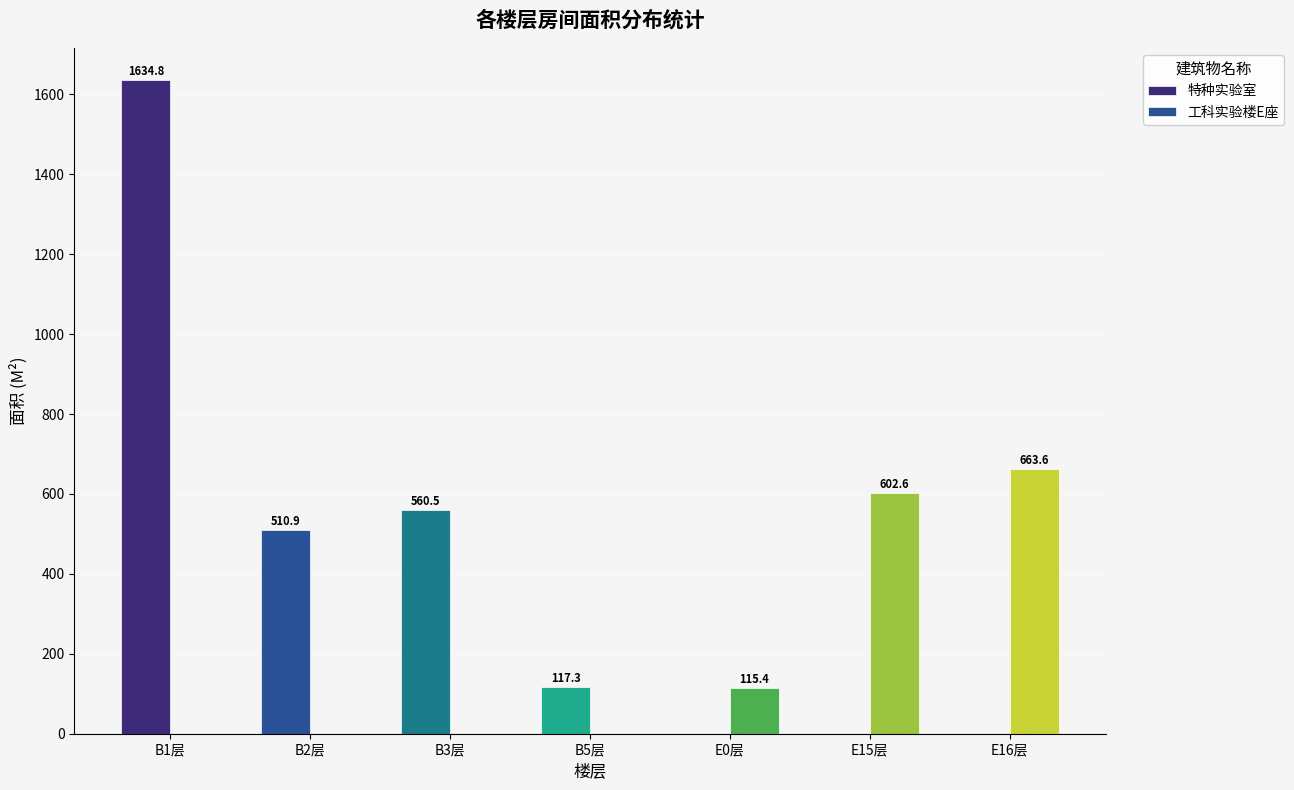

How many data points in 特种实验室 are above 117?

4